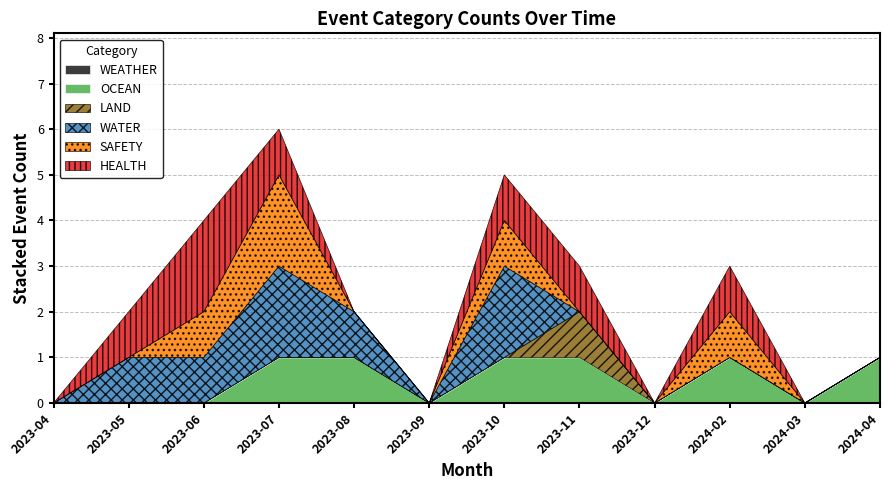

True or false: LAND and WEATHER intersect in this chart.

False